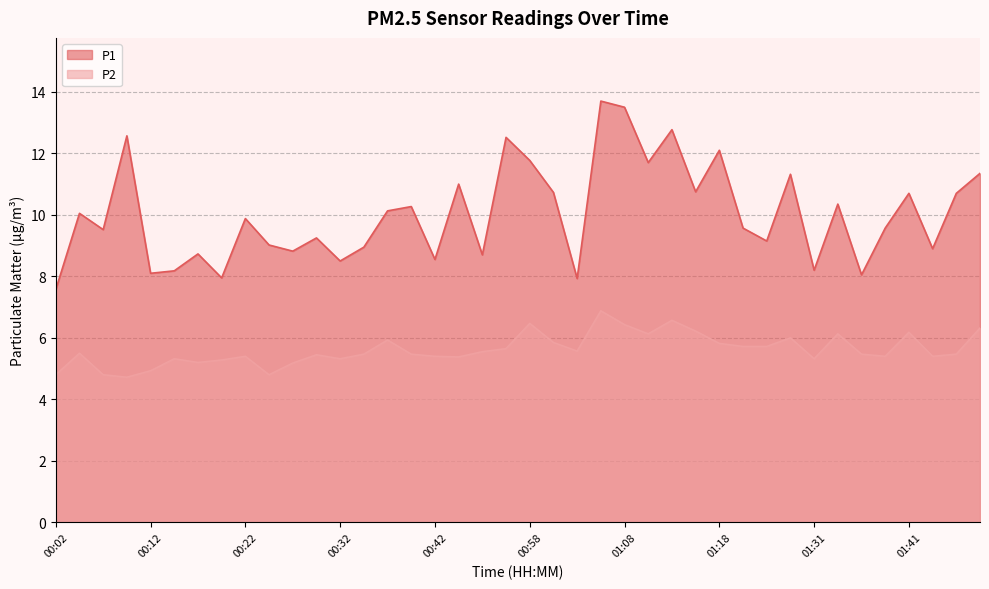

Where is the first local maximum for P1?

00:04